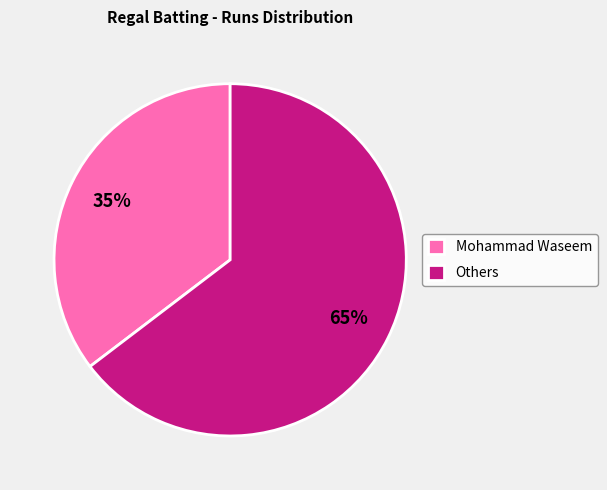

What is the largest slice in the pie chart?

Others